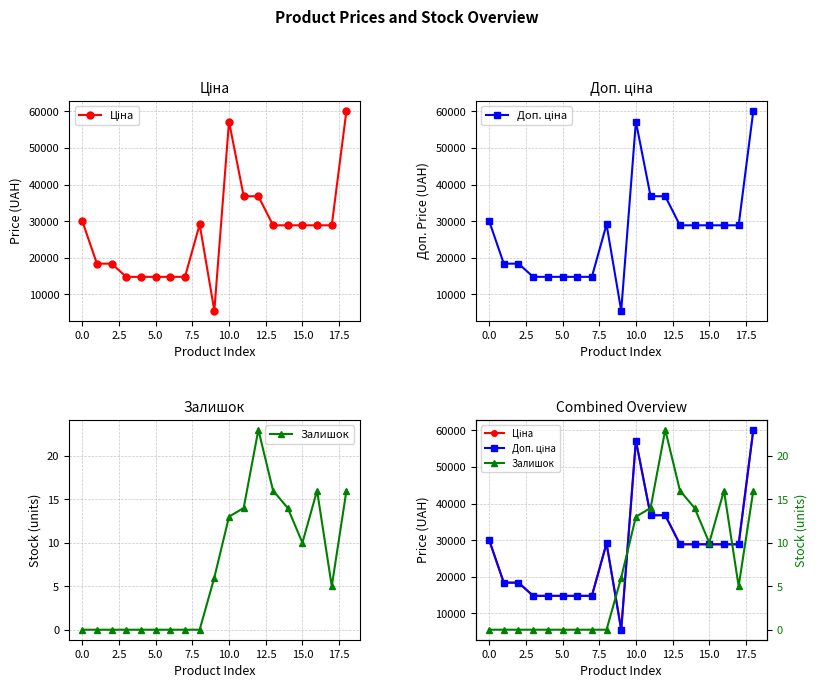

Which category has the highest value in the Залишок series?

12